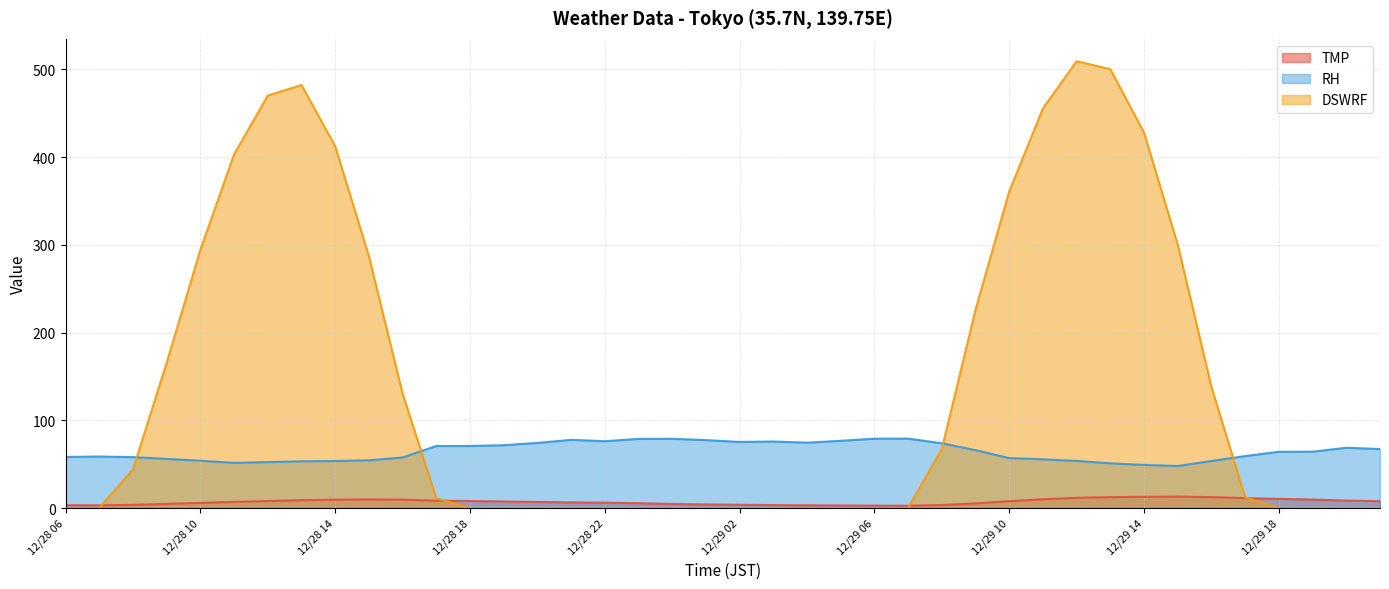

At how many categories does at least one series exceed 344?

9